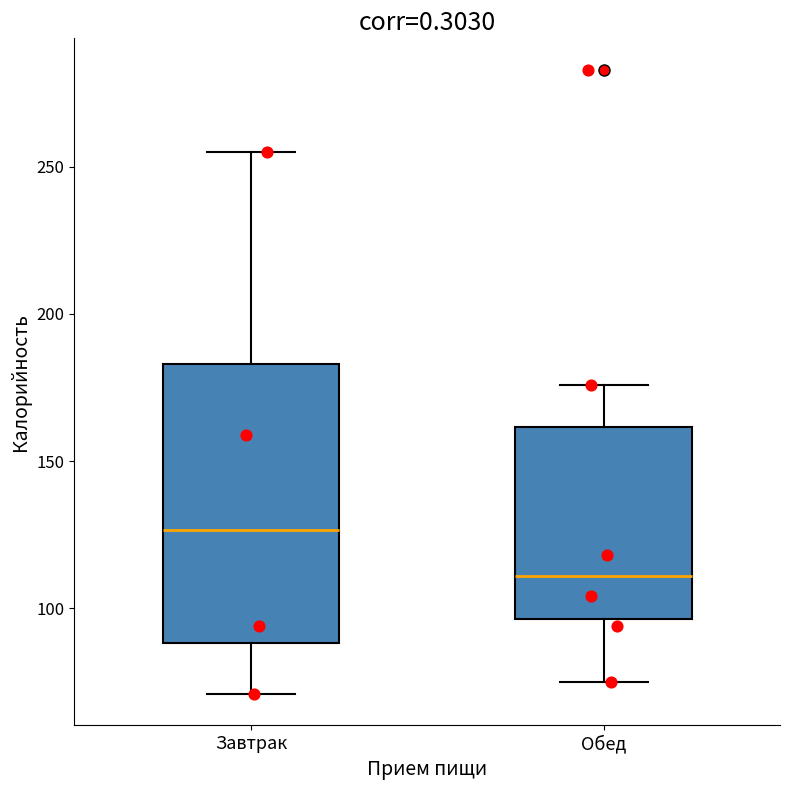

Where does the median line of the box for Обед sit on the y-axis? The values are not printed on the chart, so give them approximately, as read against the axis.

110